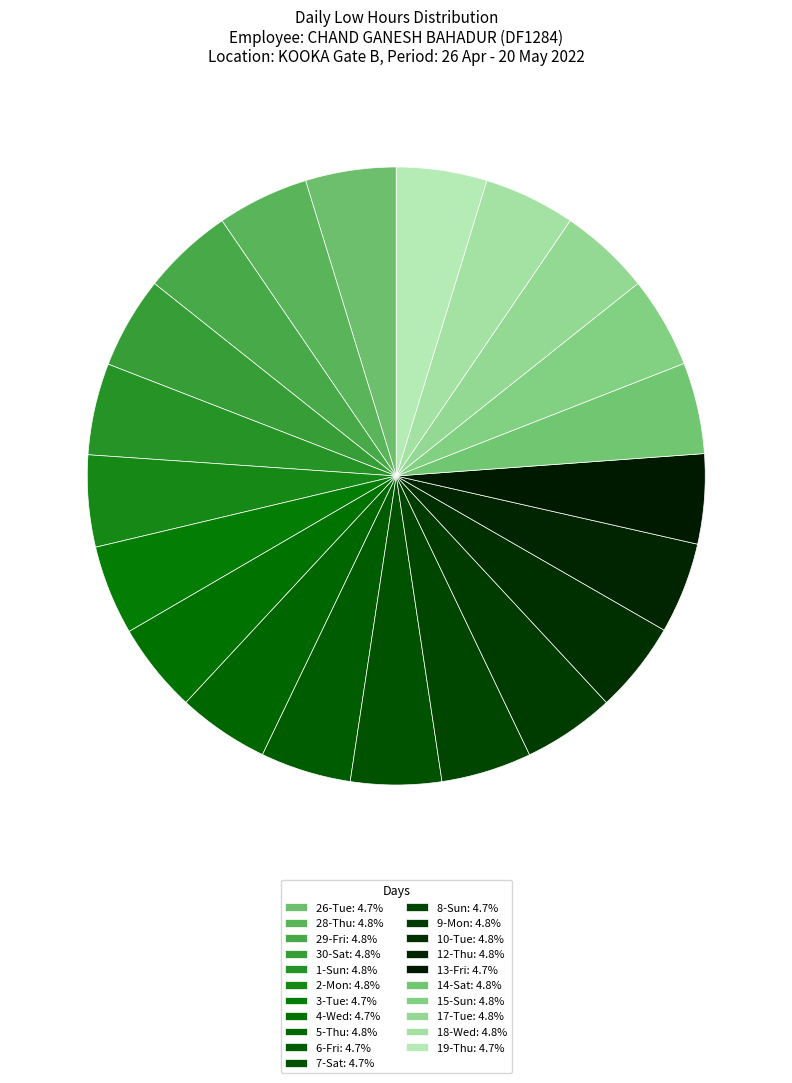

Count the number of slices in the pie.

21